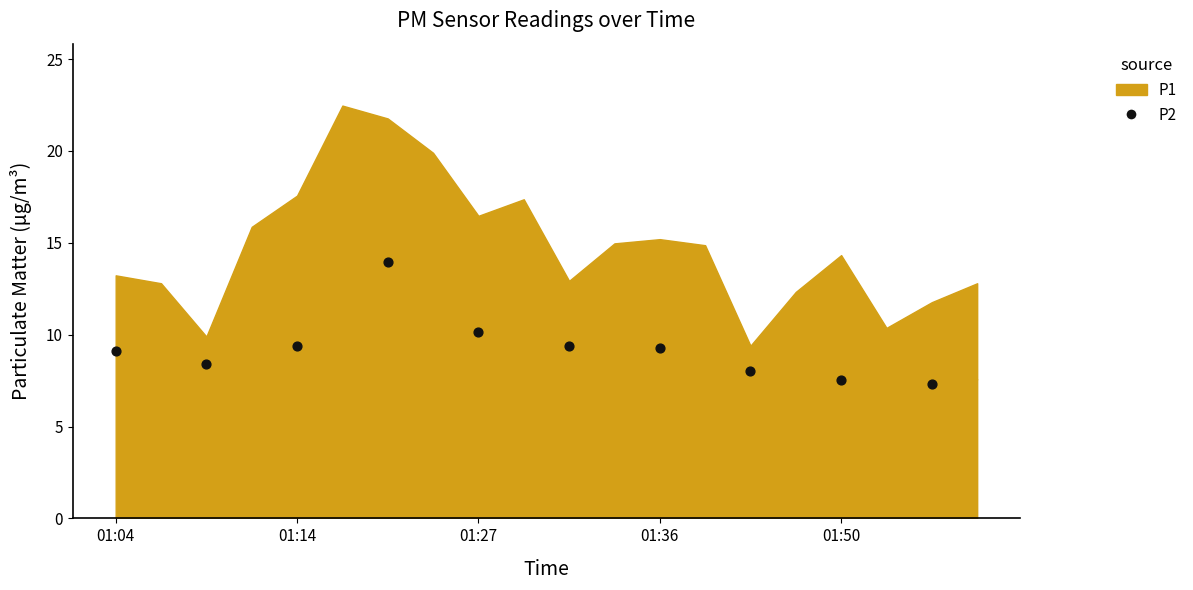

What is the range of X values (max minus min)?

18.0